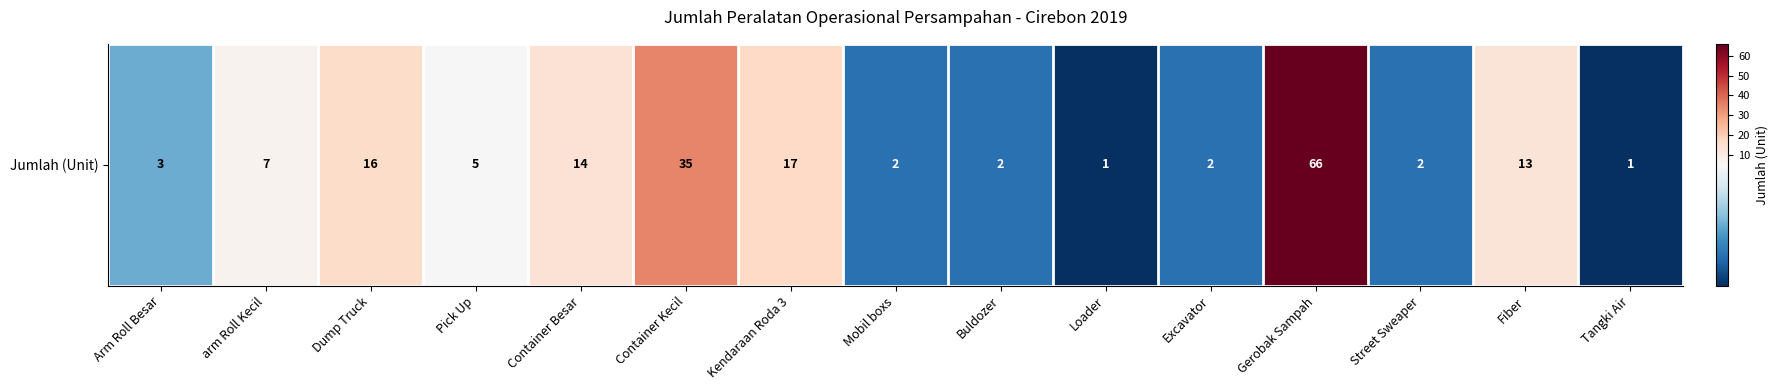

The chart shows a value of 7 at arm Roll Kecil. True or false?

True